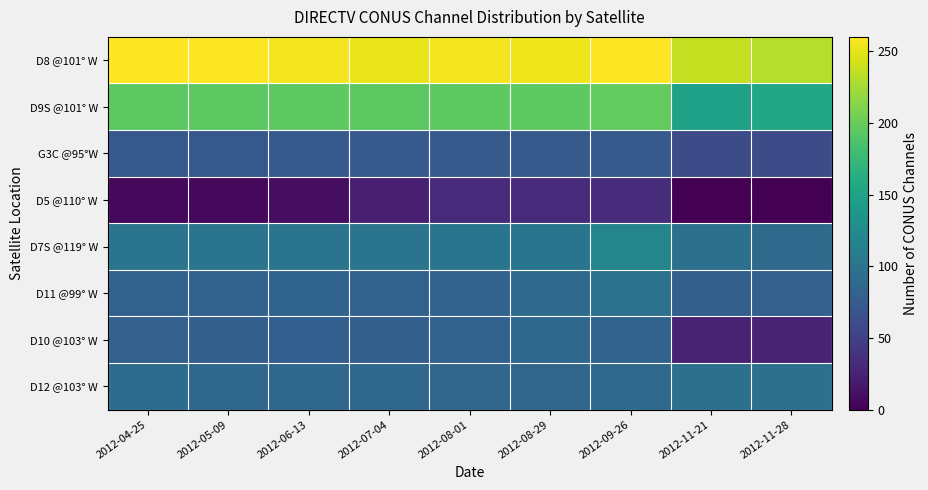

At which category does the chart reach its minimum across all series?

2012-11-28